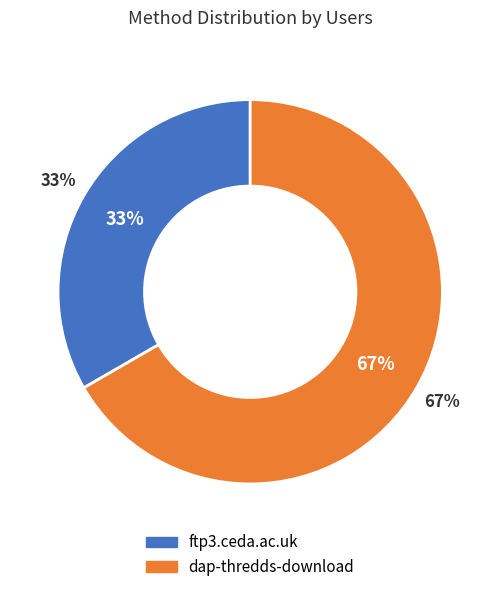

To the nearest percent, what percentage of the pie is dap-thredds-download?

67%